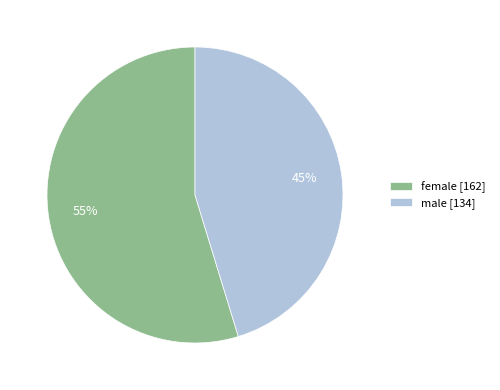

The female slice represents 55% of the pie. True or false?

True